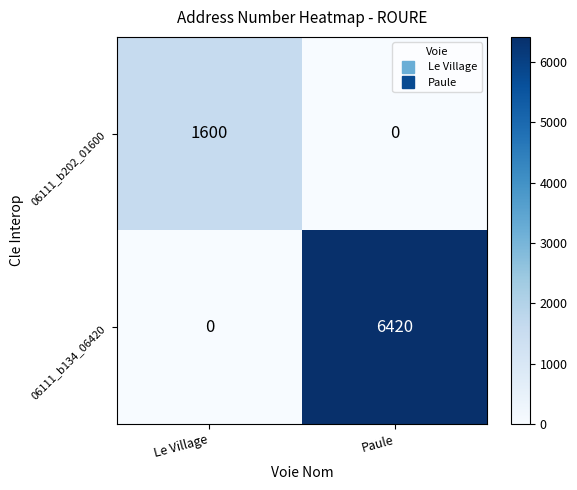

Reading left to right, list all the values displayed in this chart.

06111_b202_01600: 1600	0
06111_b134_06420: 0	6420